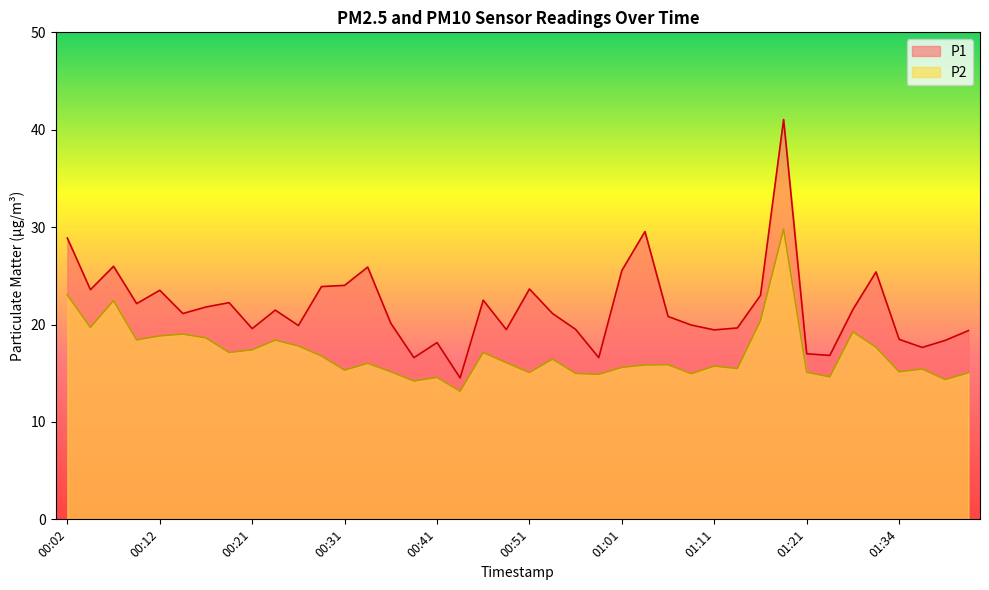

What is the spread (max minus min) of values at 00:07?

3.5